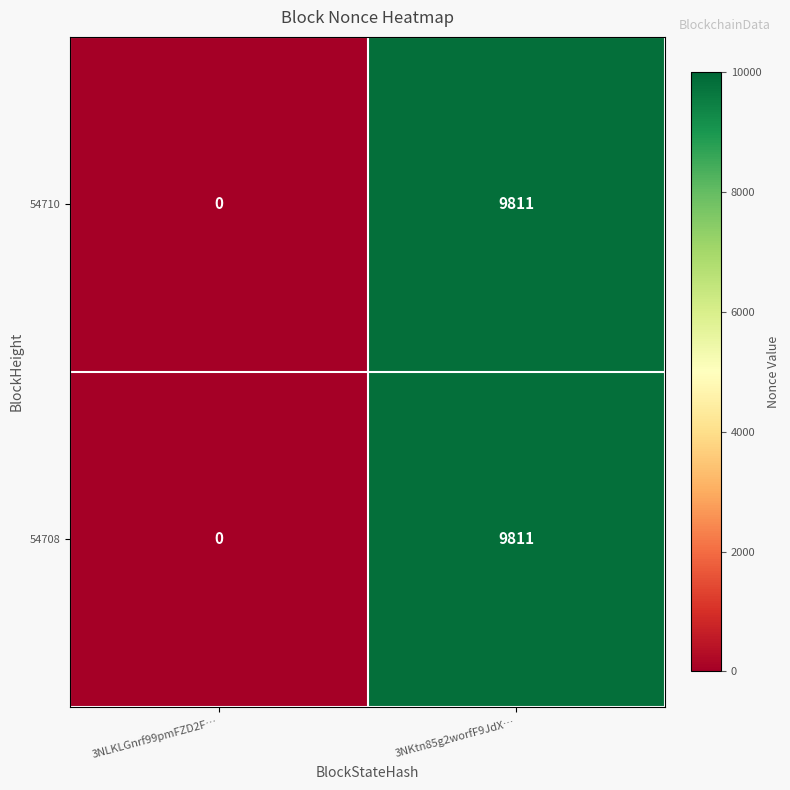

What is the maximum value shown in the chart?

9811